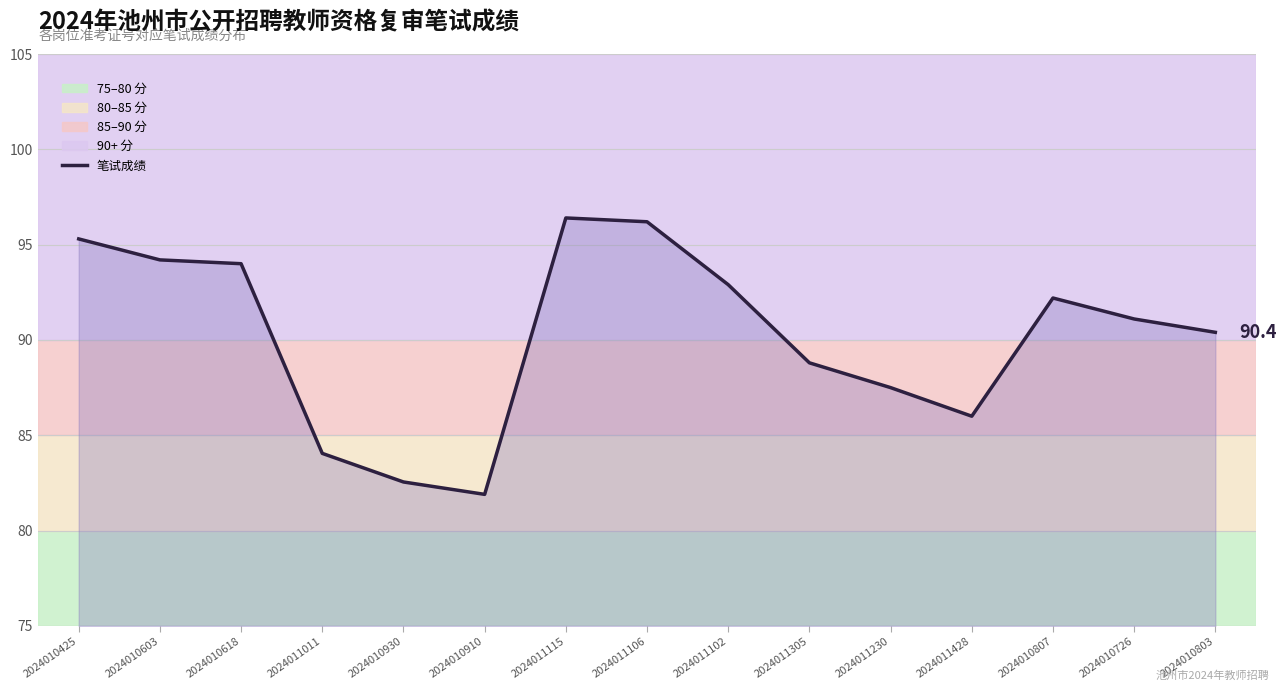

The value at 2024011106 is 96.2. True or false?

True